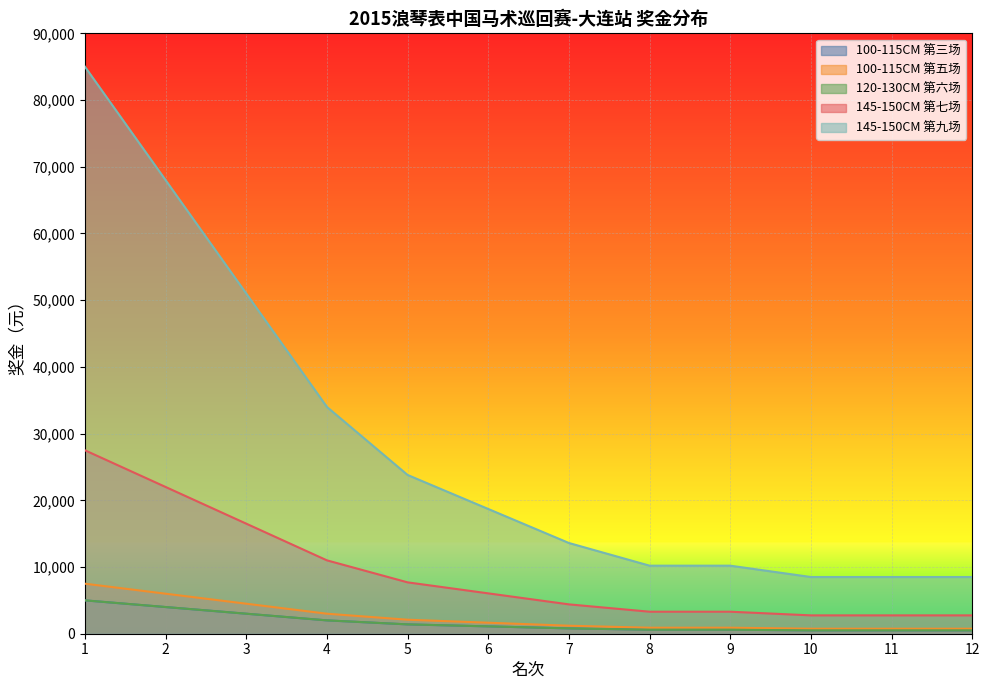

At which label does 145-150CM 第九场 first exceed 18700?

1